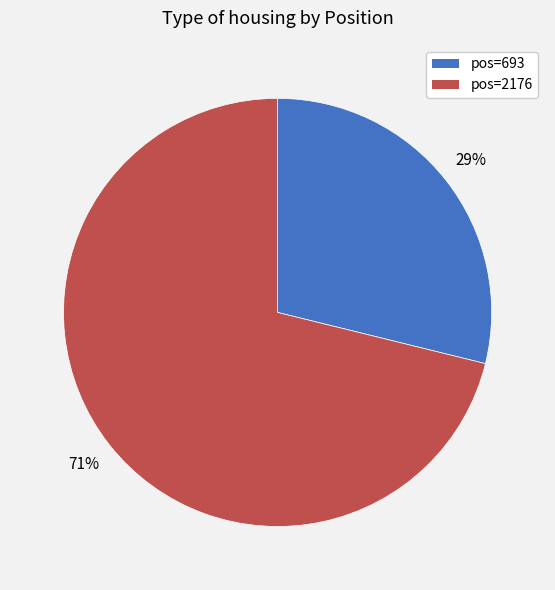

To the nearest percent, what is the combined percentage of pos=693 and pos=2176?

100%